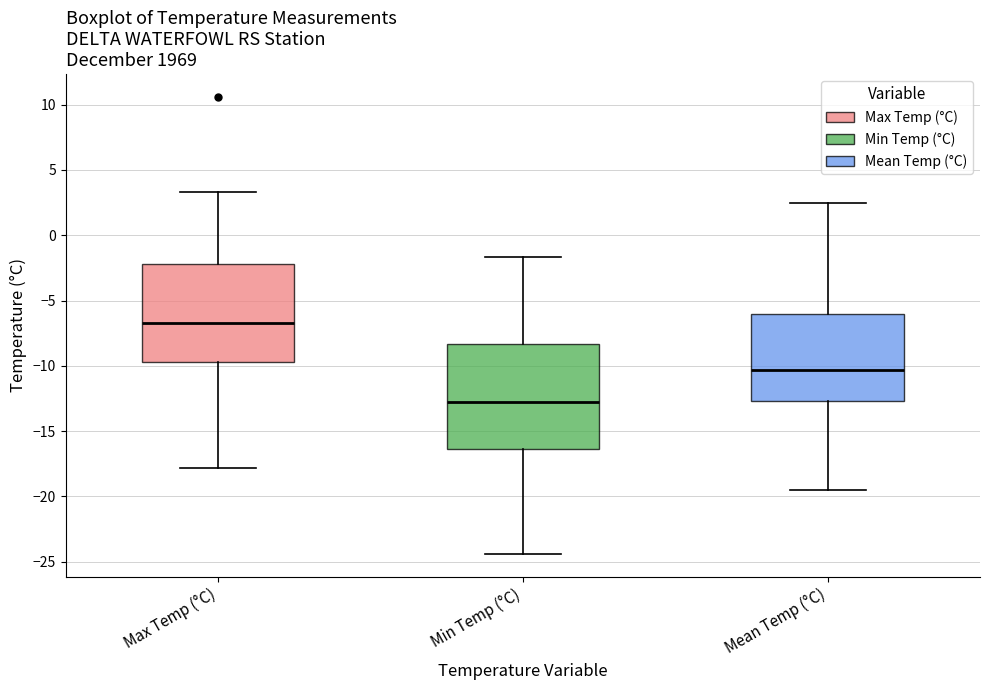

Comparing the boxes themselves (not the whiskers), which one is the tallest?

Min Temp (°C)